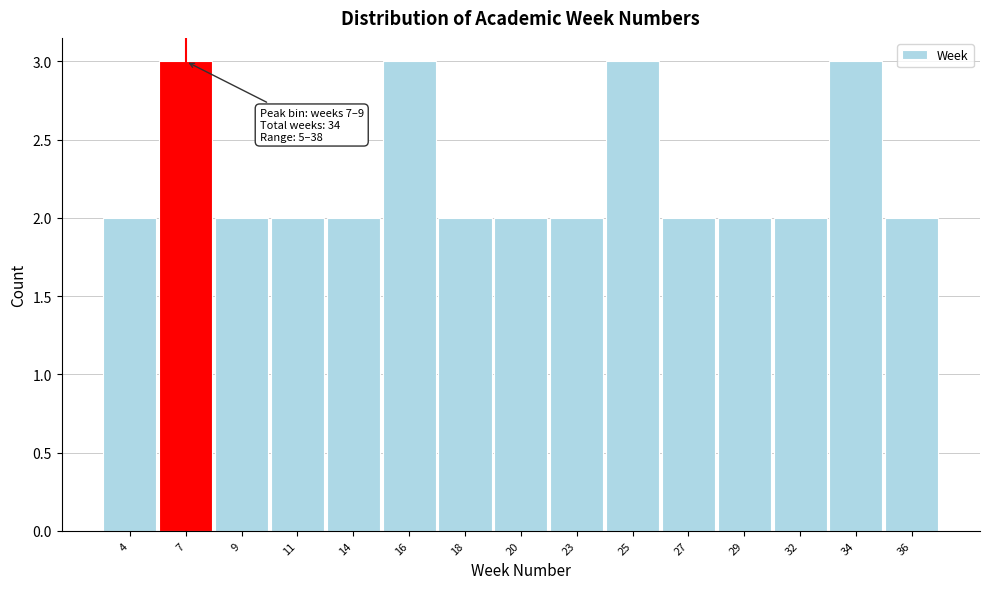

Reading left to right, what are all the values shown in this chart?

2	3	2	2	2	3	2	2	2	3	2	2	2	3	2